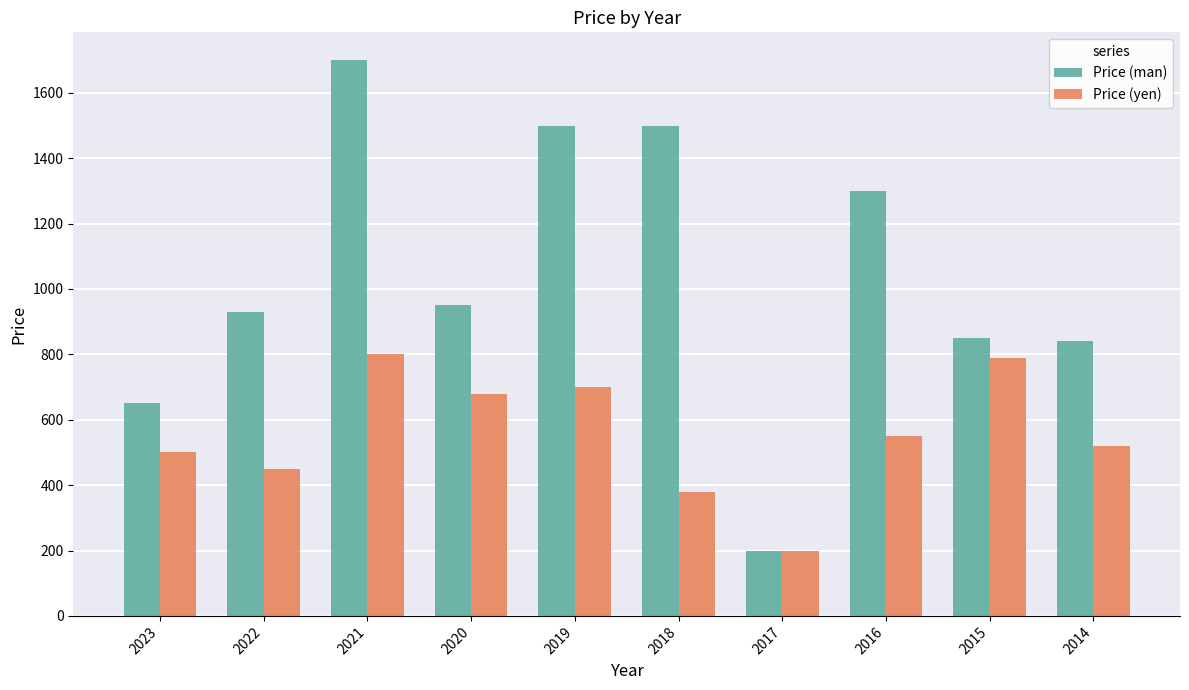

How many bars are there in total?

20